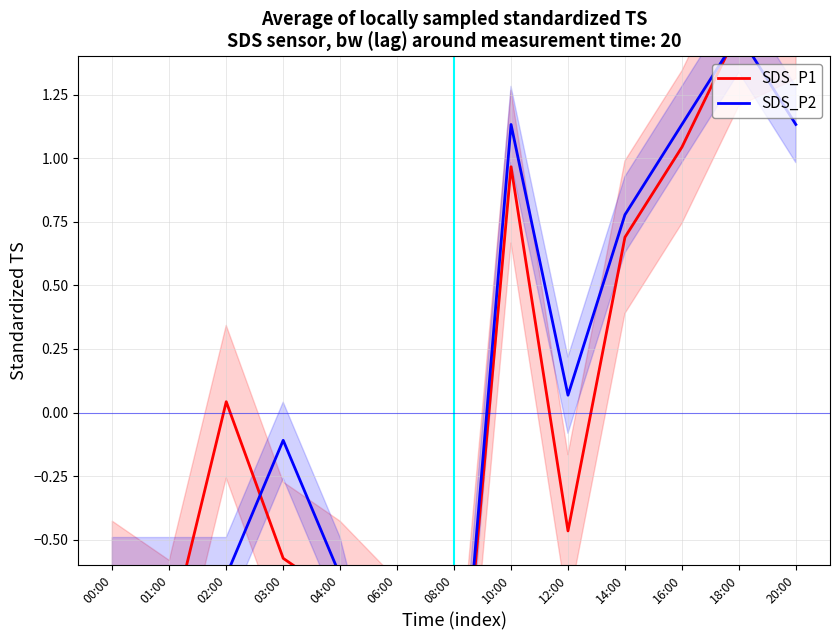

Reading left to right, what are all the values shown in this chart?

SDS_P1: -0.7	-0.9	0.0	-0.6	-0.7	-1.0	-1.5	1.0	-0.5	0.7	1.0	1.5	1.6
SDS_P2: -0.6	-0.6	-0.6	-0.1	-0.6	-1.5	-1.5	1.1	0.1	0.8	1.1	1.5	1.1